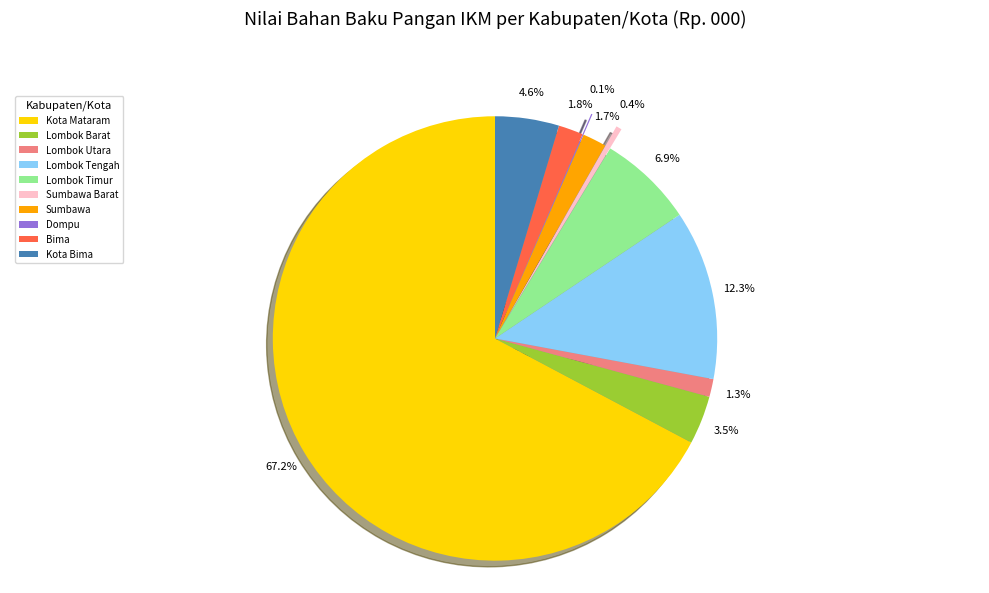

Combined, what portion of the pie is Lombok Timur and Lombok Utara?

8.2%